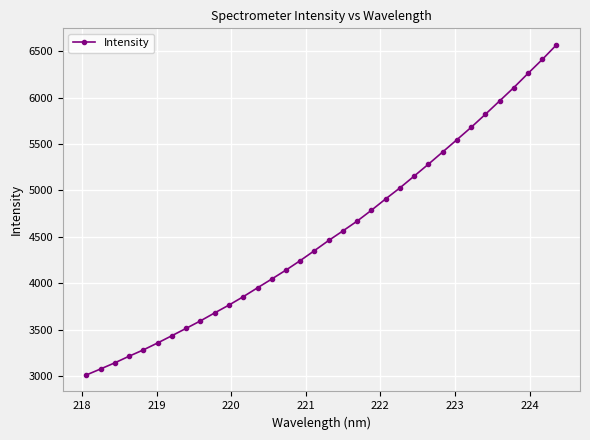

What is the sum of all values?

154279.0